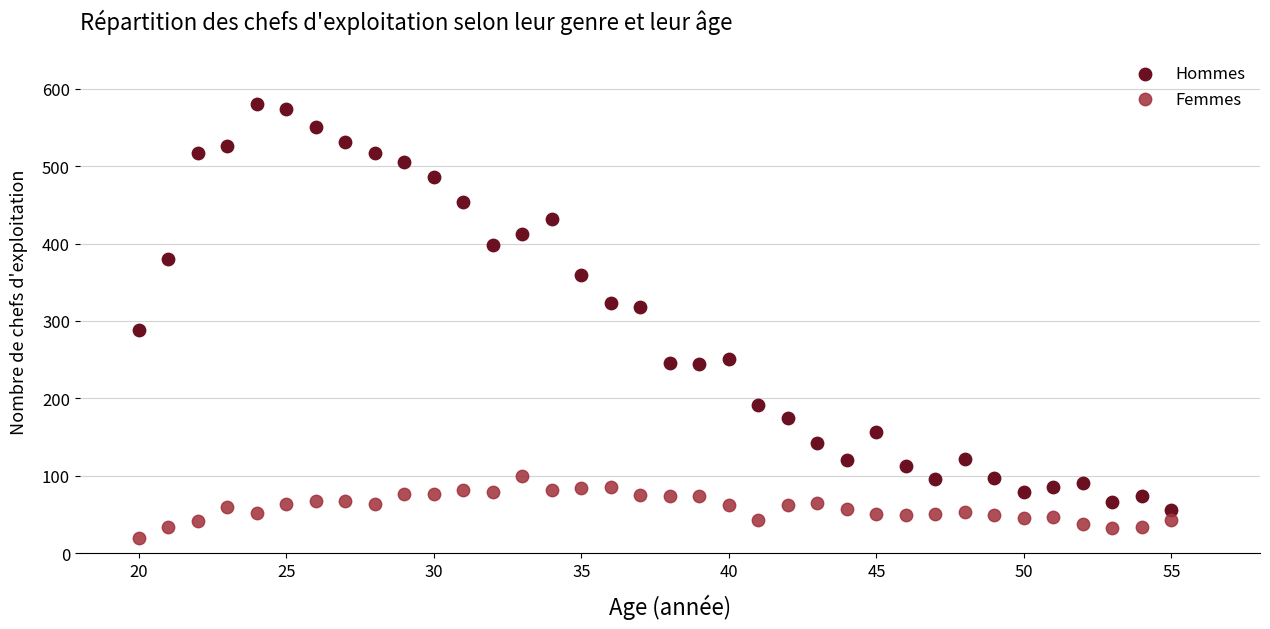

What are all the series names shown in the legend?

Hommes, Femmes